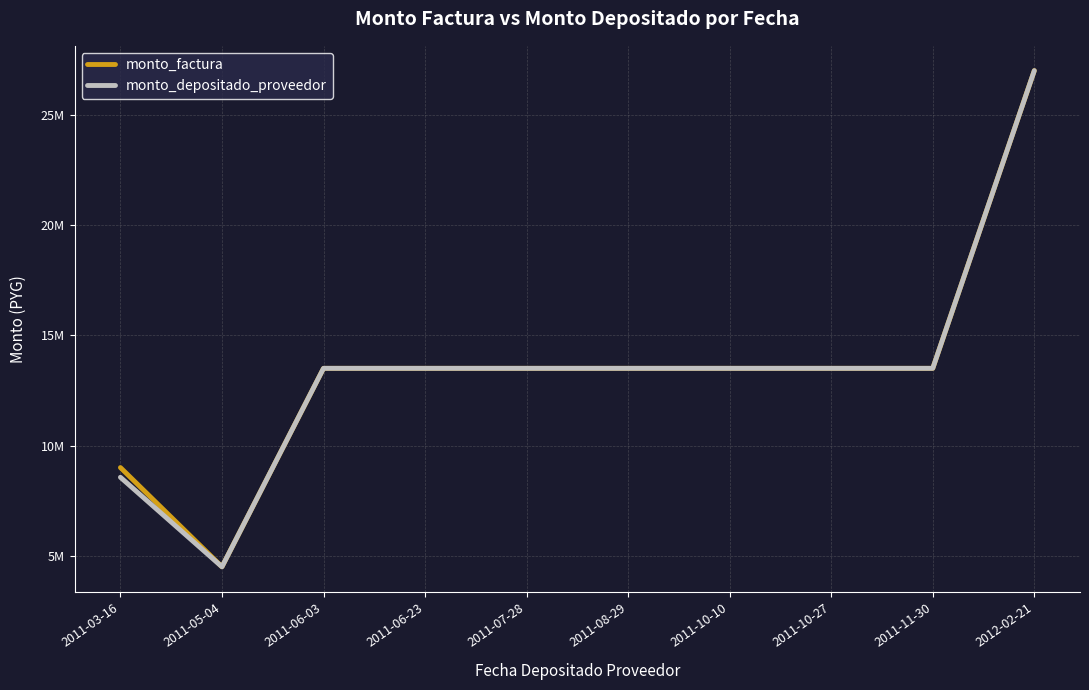

Does the chart have visible grid lines?

Yes